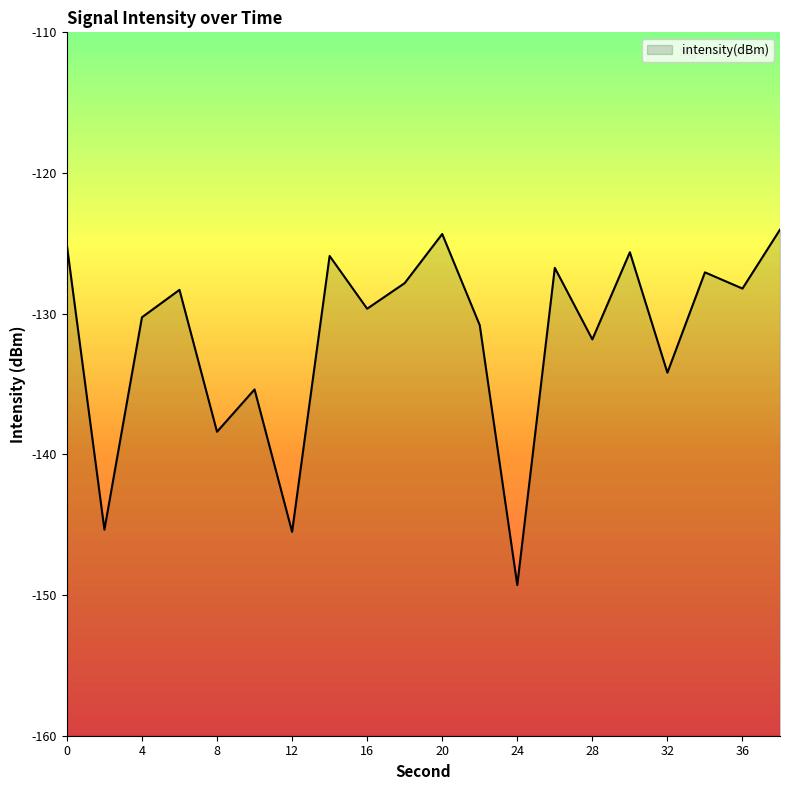

How many distinct data groups are displayed?

1